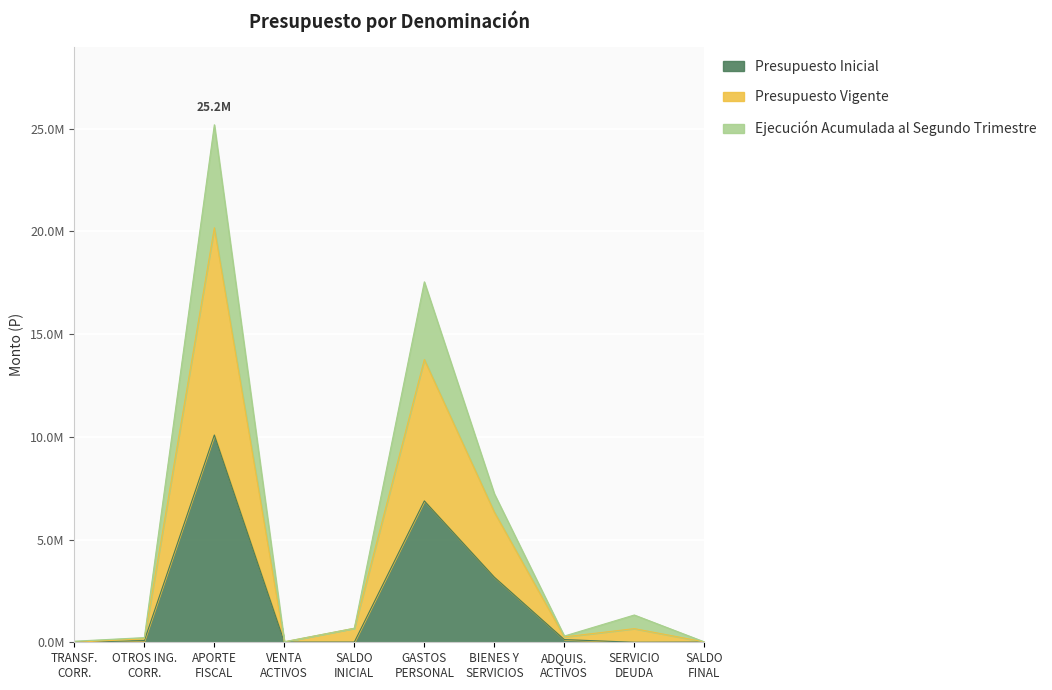

True or false: Ejecución Acumulada al Segundo Trimestre has more than 2 points higher than both neighbors.

True